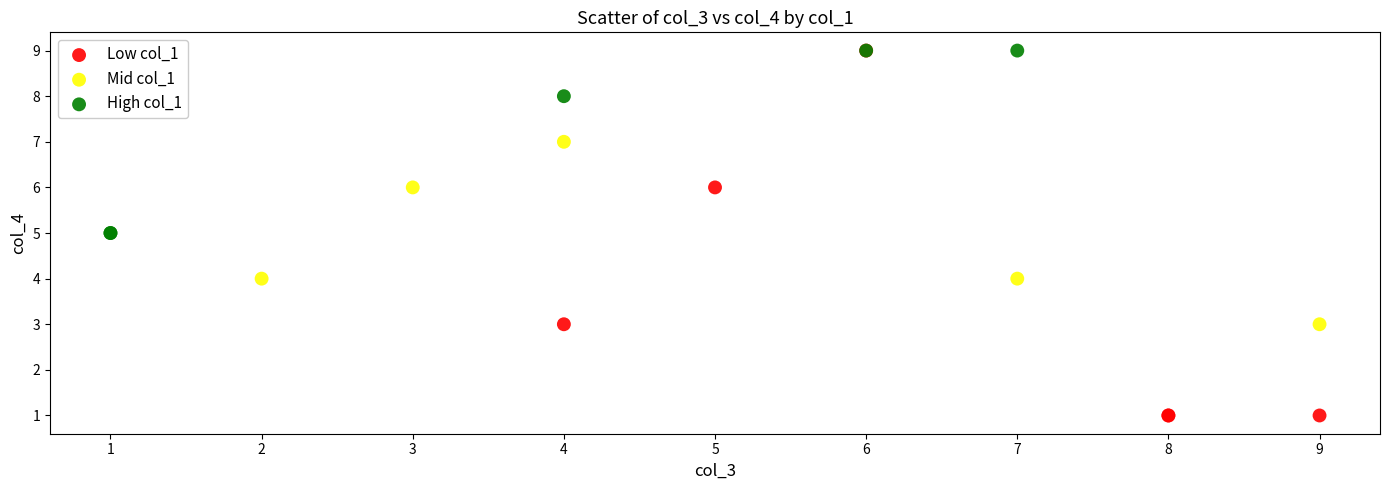

Which series reaches the minimum Y coordinate?

Low col_1